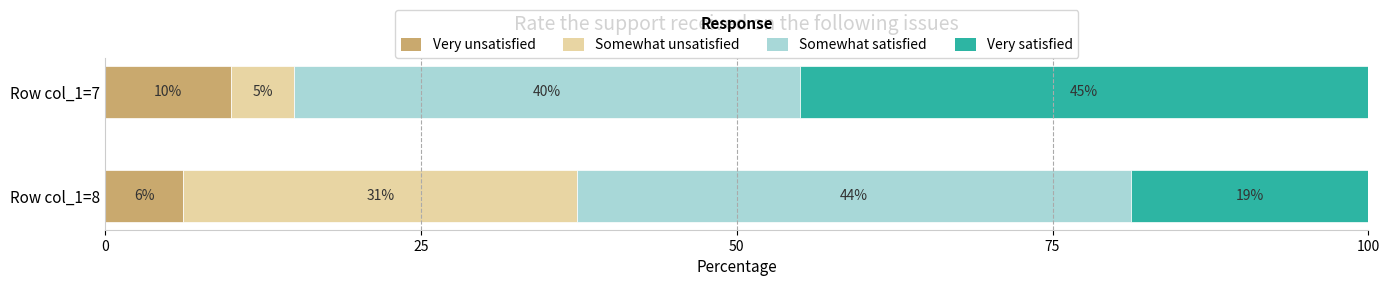

True or false: Very unsatisfied has a value of 6.2 at Row col_1=8.

True